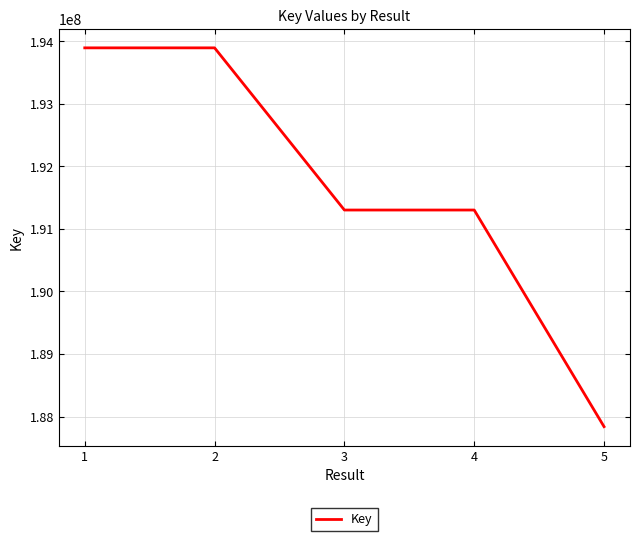

Does the chart have visible grid lines?

Yes